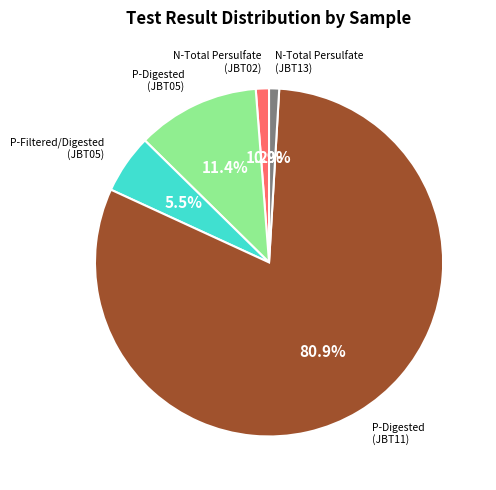

How many segments does this pie chart have?

5